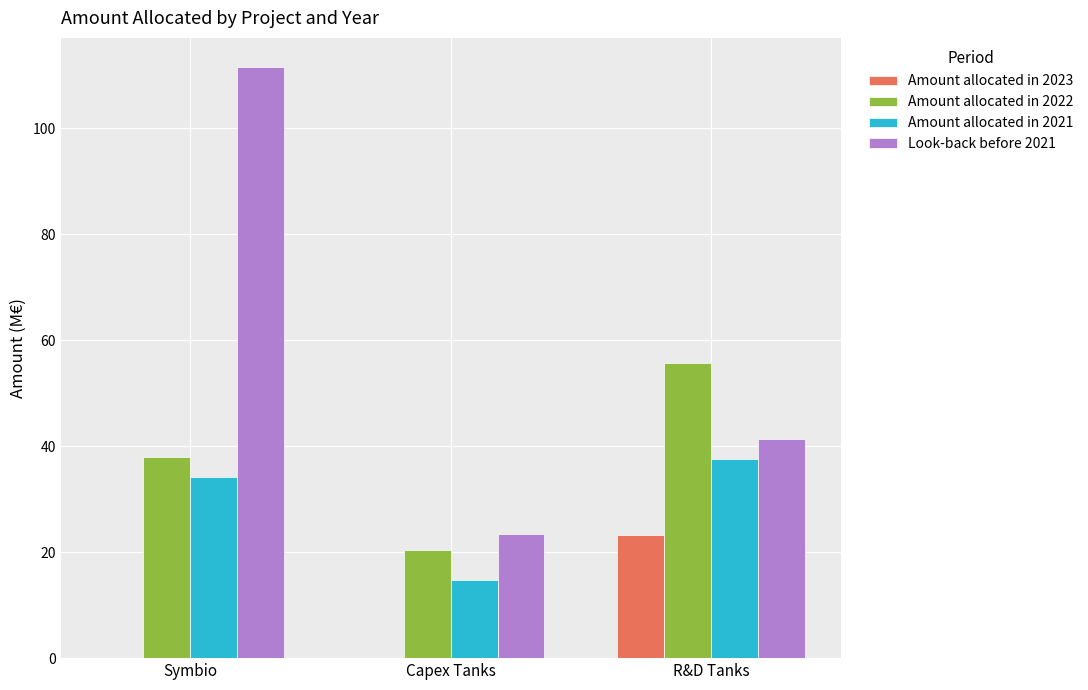

True or false: Amount allocated in 2022 has a value of 37.9 at Symbio.

True